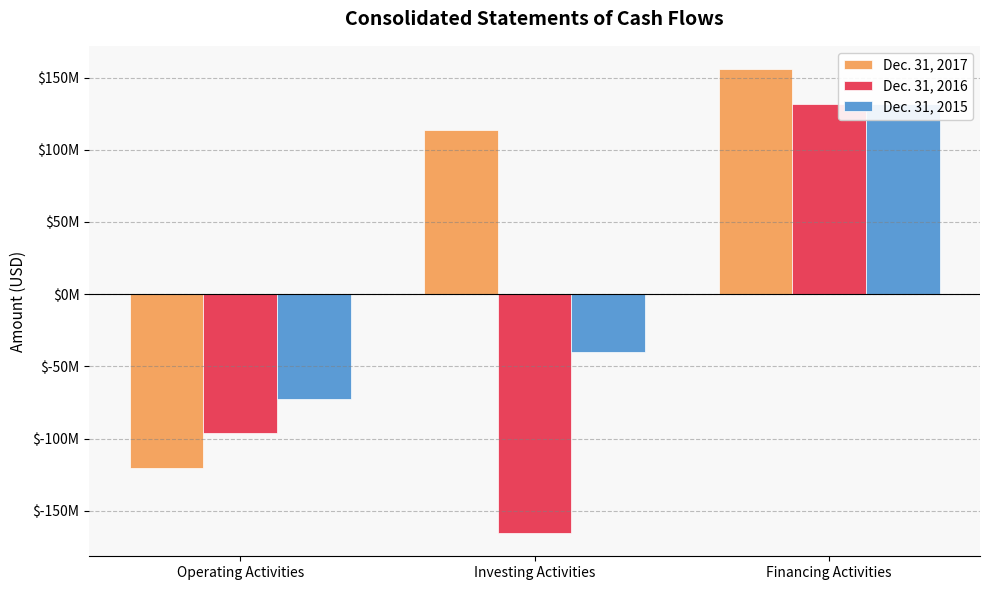

Is it true that Dec. 31, 2015 equals 64625586 at Financing Activities?

False